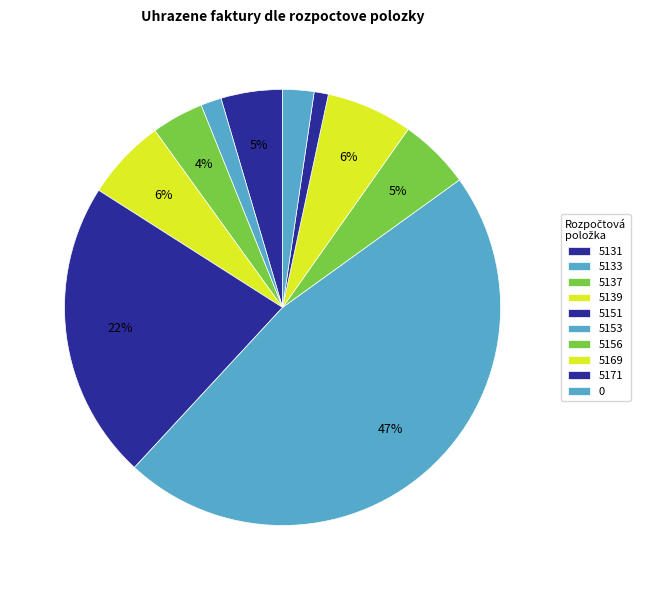

What is the change in value from 5156 to 5169?

+5439.2